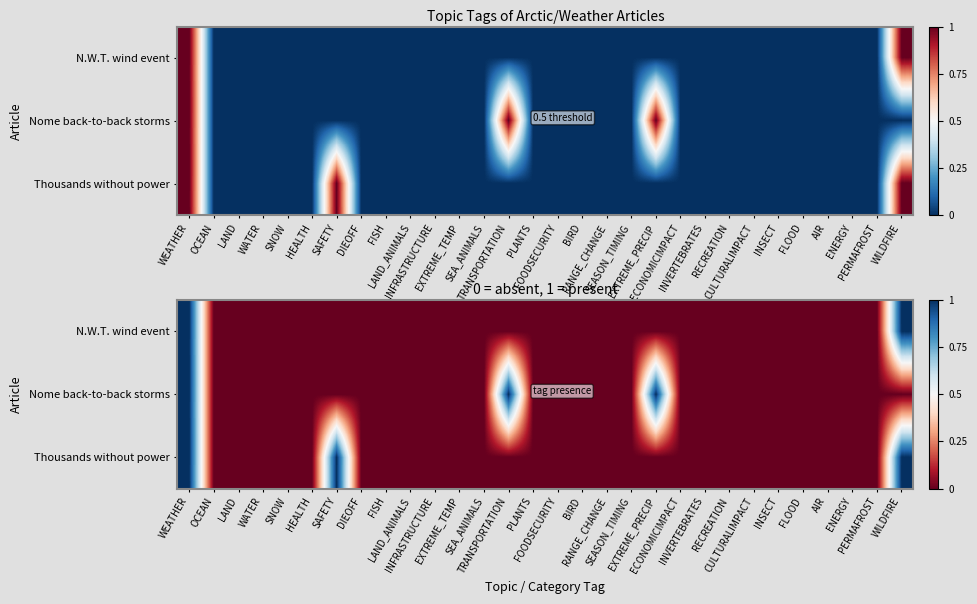

Is the value of Nome back-to-back storms at ECONOMICIMPACT greater than the value of N.W.T. wind event at RANGE_CHANGE?

No